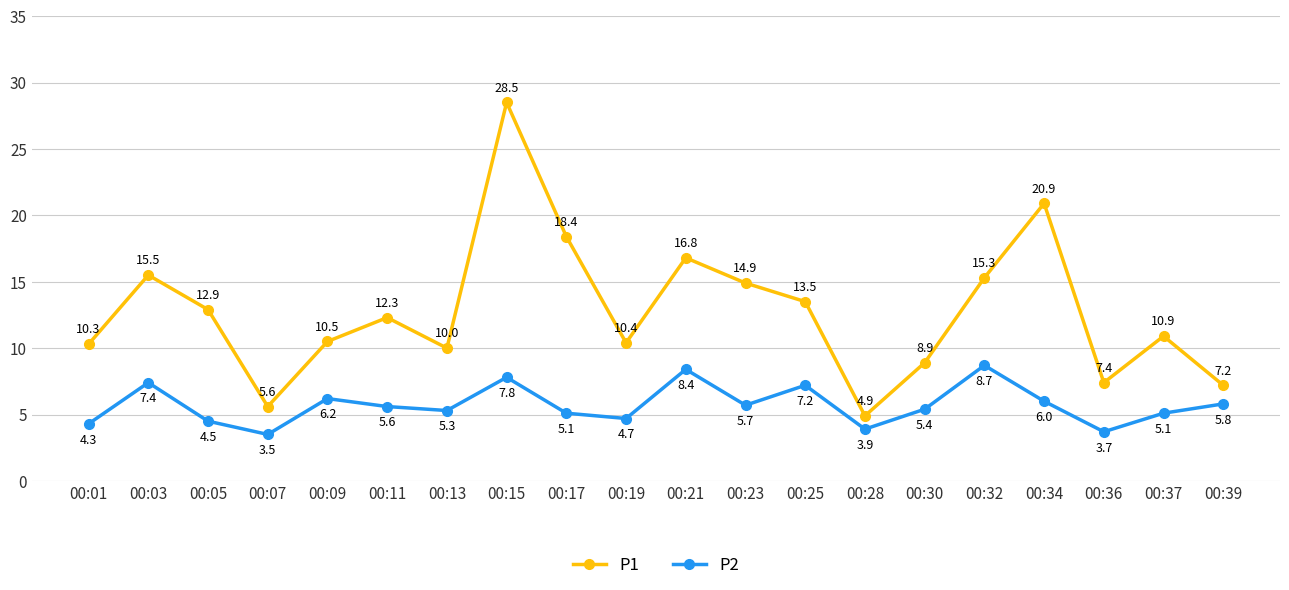

At which label is P2 closest to 6?

00:34